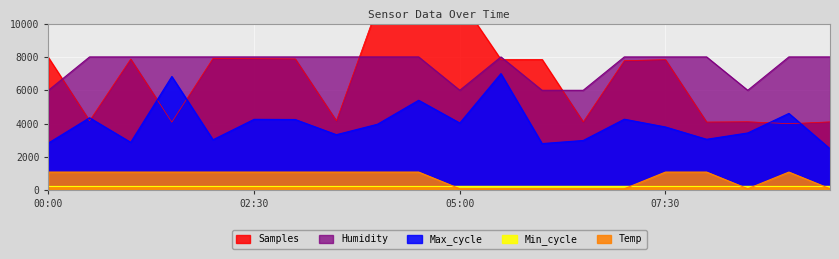

True or false: Max_cycle and Humidity cross at least once.

False